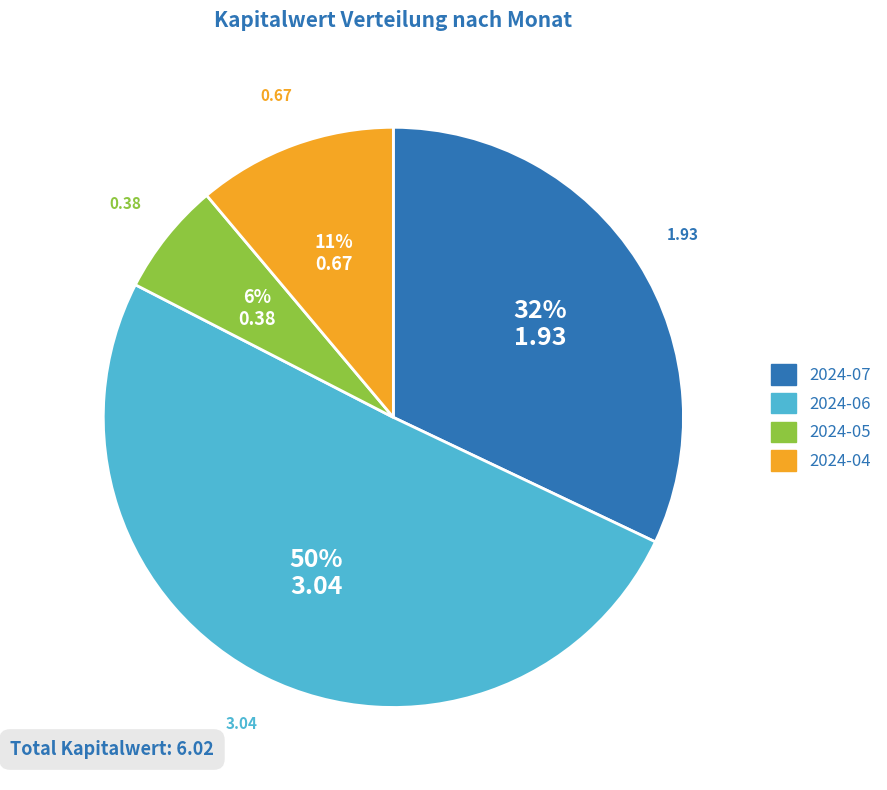

Which category accounts for the majority?

2024-06